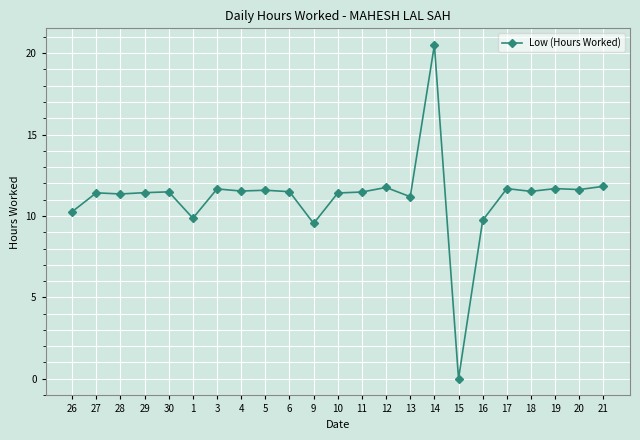

How many series are shown in this chart?

1